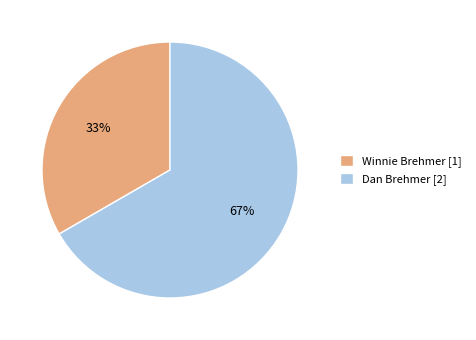

Is there a majority slice in this chart?

Yes